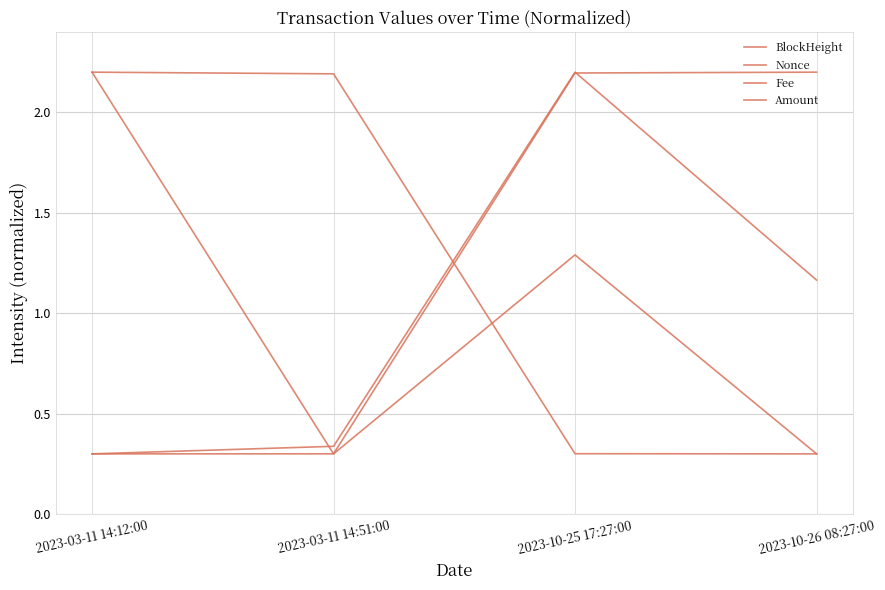

How many lines are shown in the chart?

4